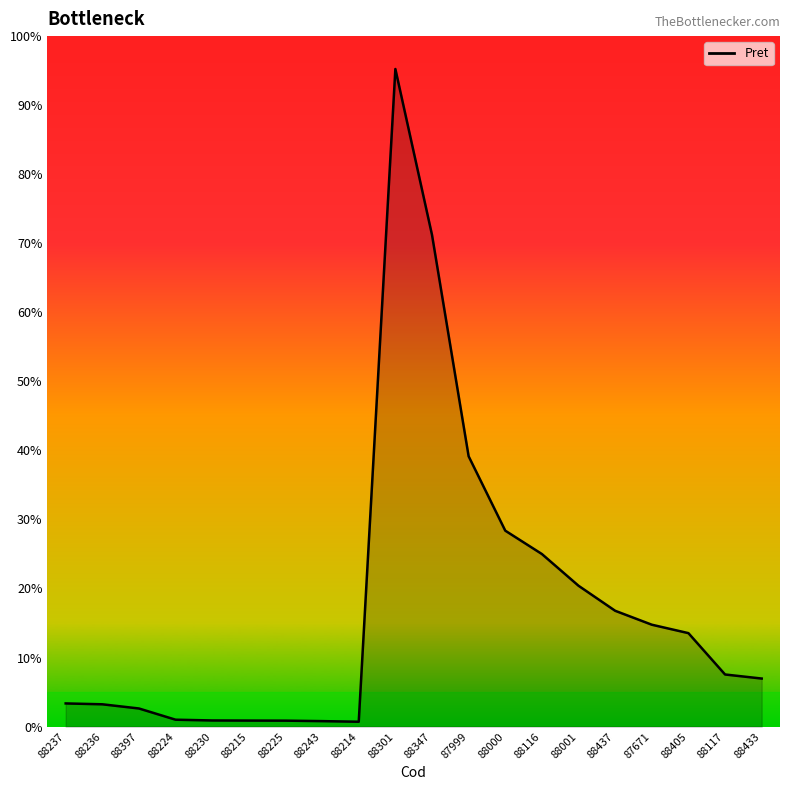

Where is the first local minimum?

88214